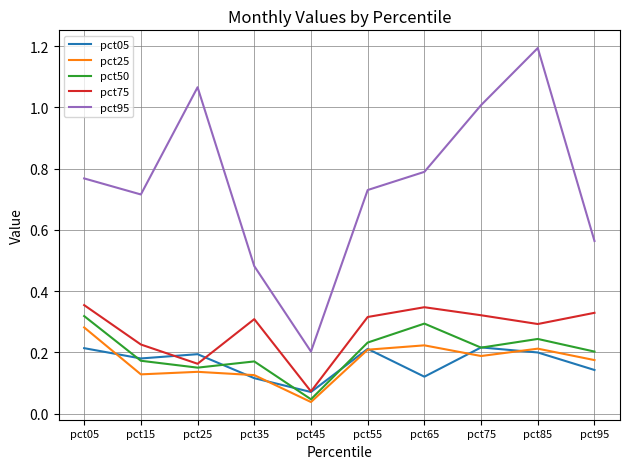

Which series has the largest range (max minus min)?

pct95